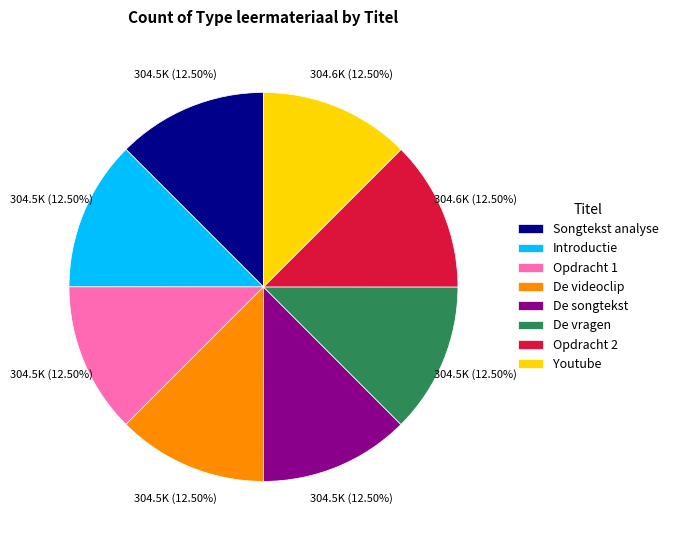

Approximately how many times larger is the value at Songtekst analyse compared to Introductie?

1.0